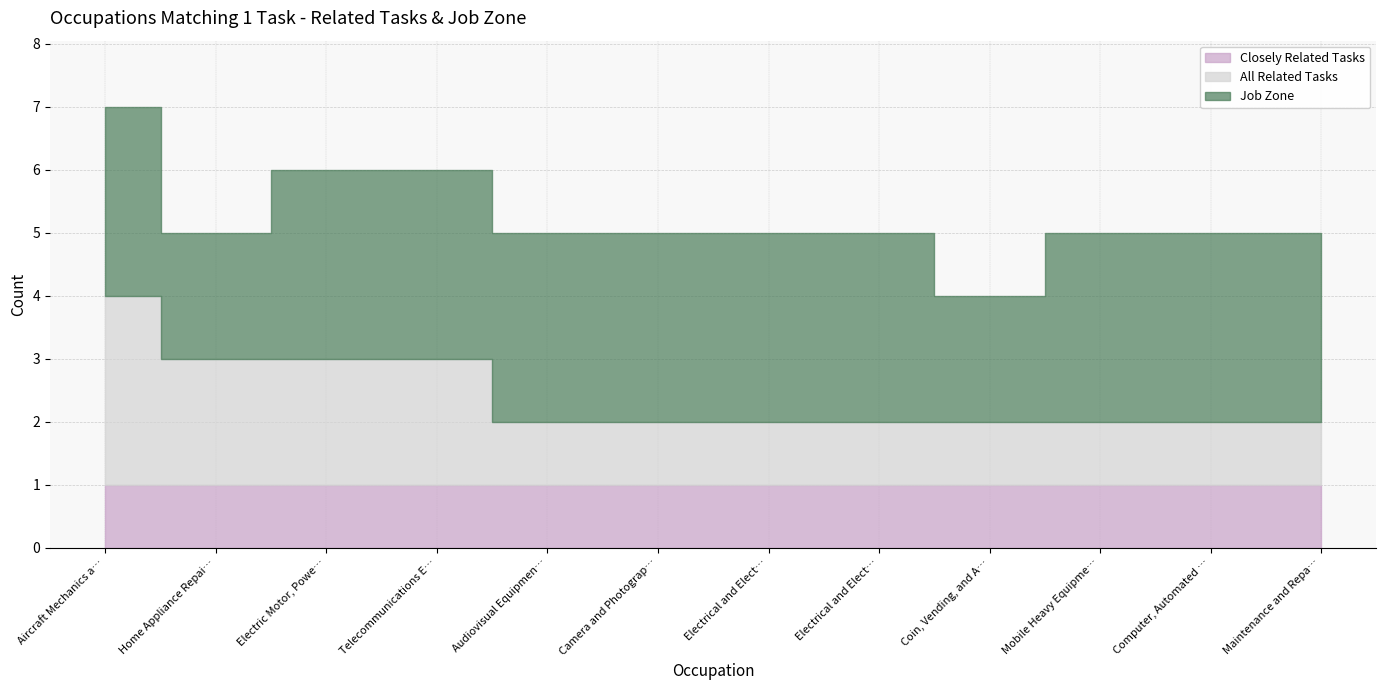

Count the number of data series in this chart.

3